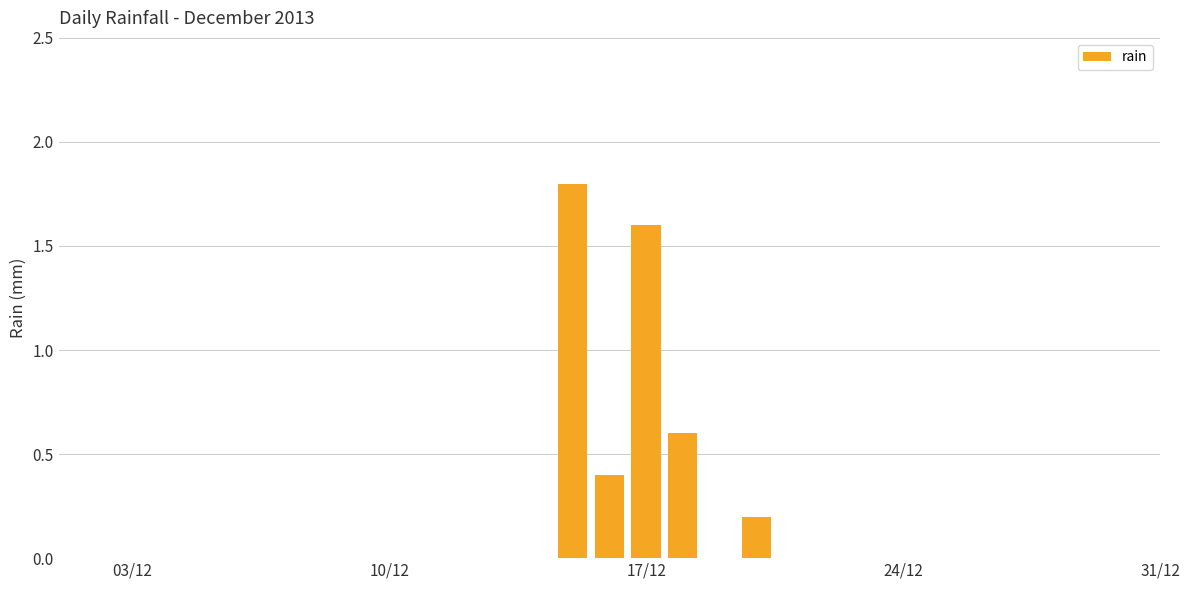

What is the maximum value shown in the chart?

1.8